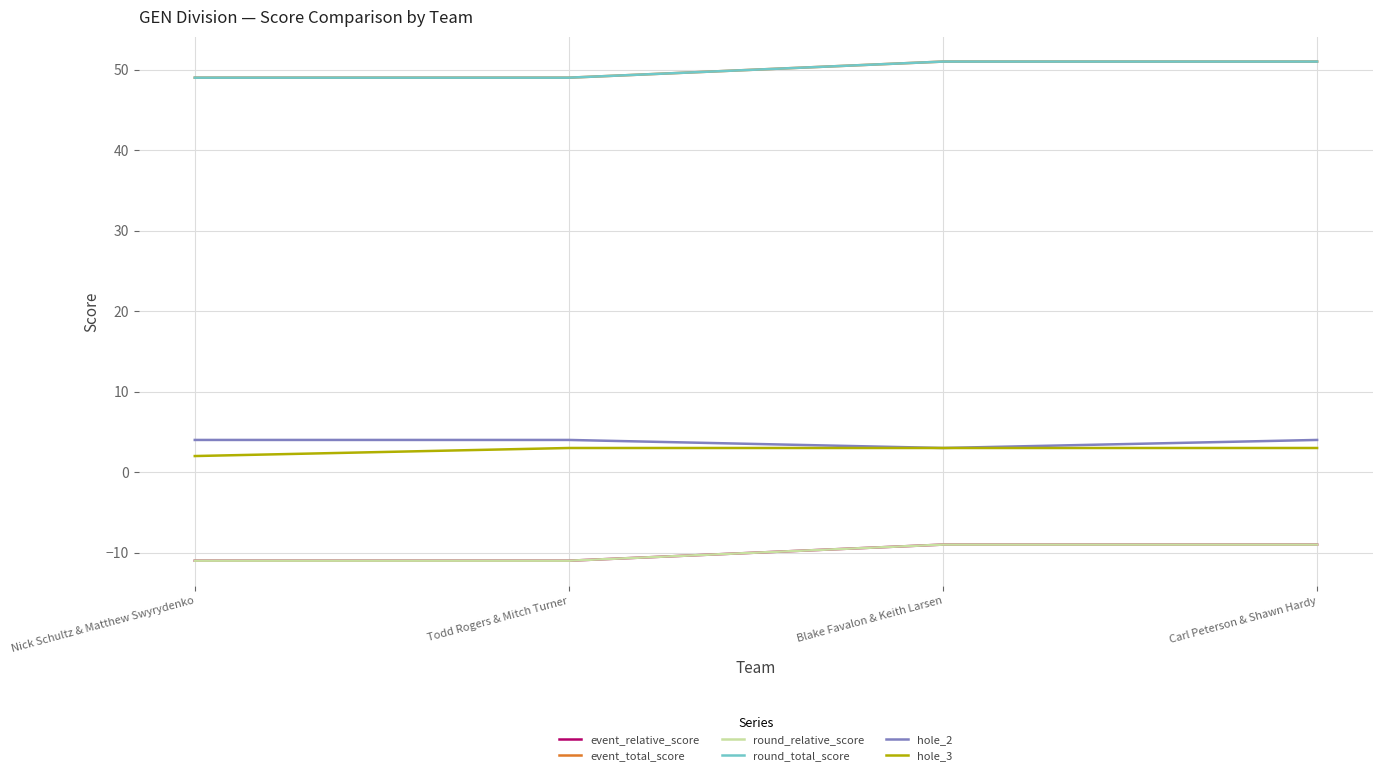

Does the chart have visible grid lines?

Yes